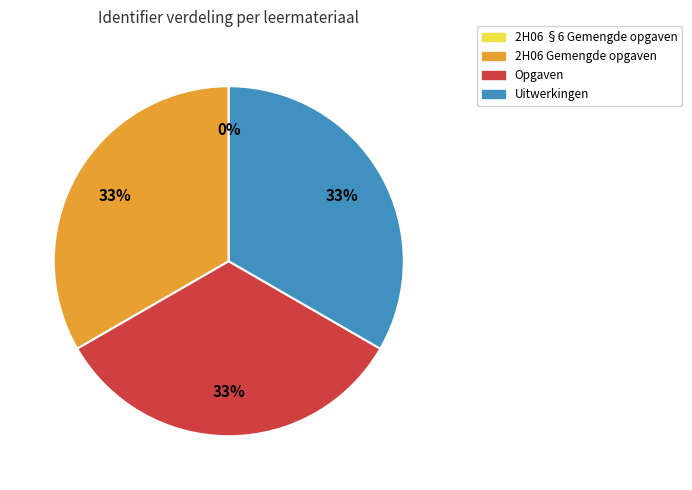

Combined, do Opgaven and Uitwerkingen account for over 50%?

Yes